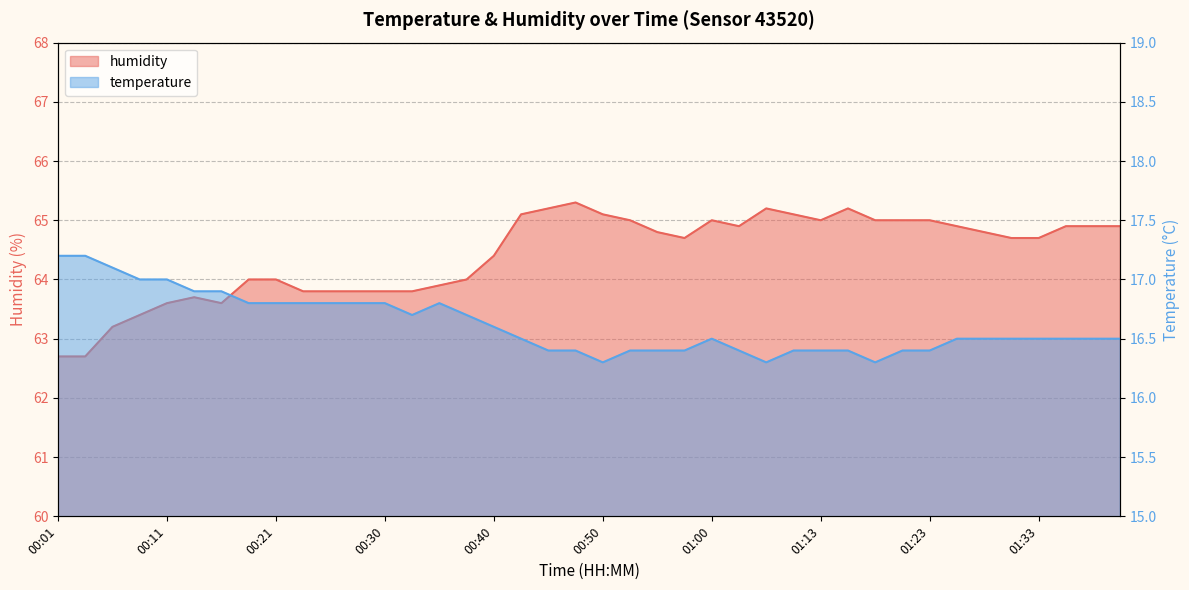

The value of temperature at 01:33 is 26.1. True or false?

False